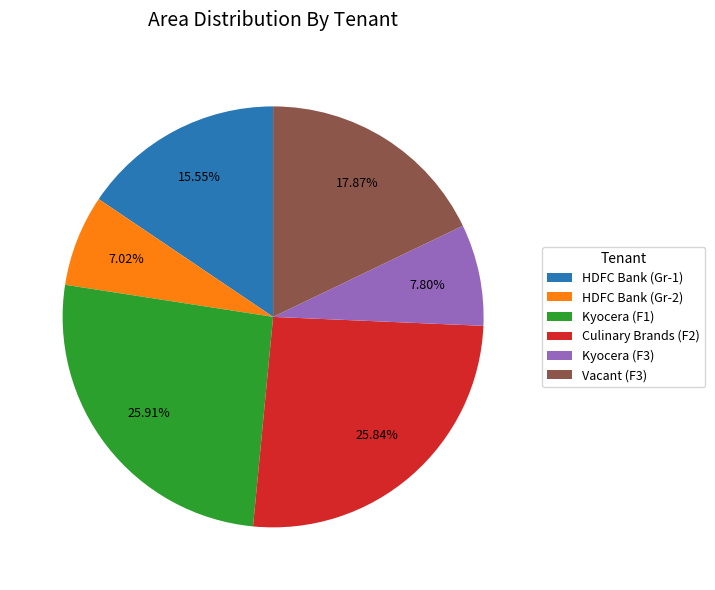

Which has a higher value, Kyocera (F1) or HDFC Bank (Gr-1)?

Kyocera (F1)